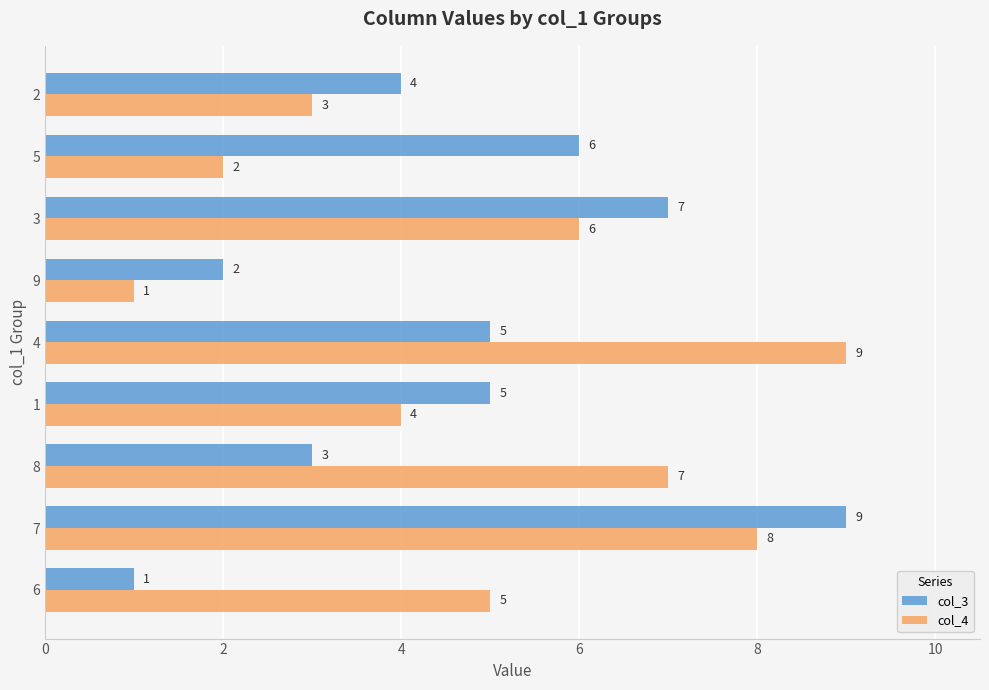

What is the spread (max minus min) of values at 6?

4